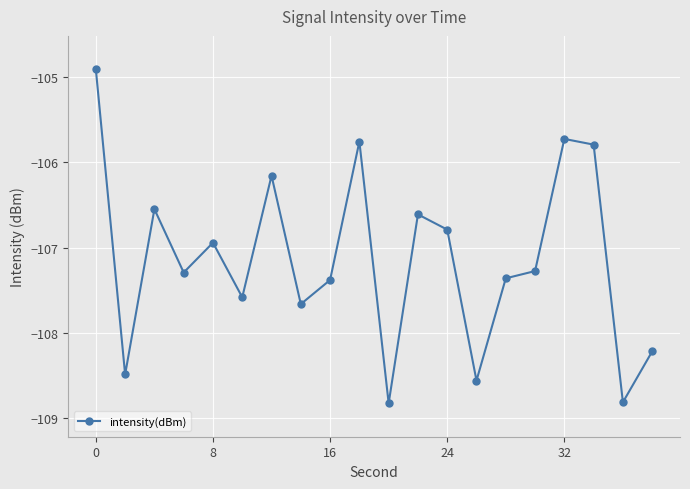

Does the chart have visible grid lines?

Yes